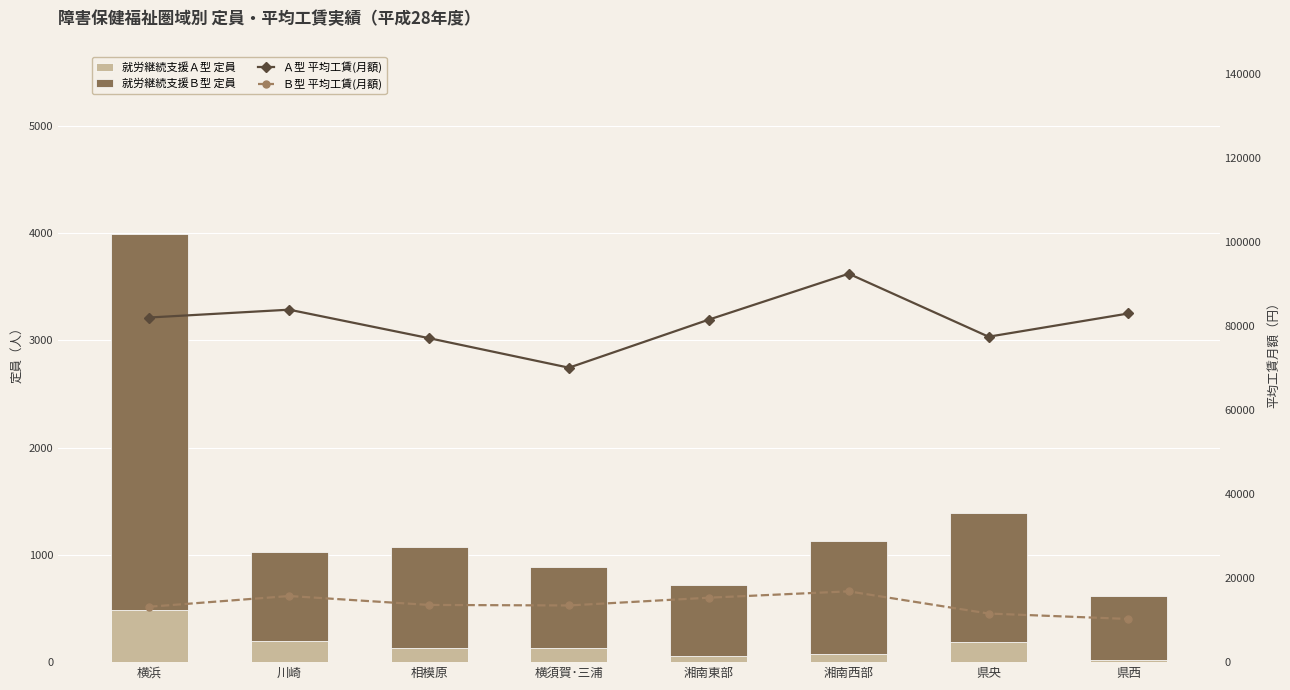

What is the smallest value displayed?

20